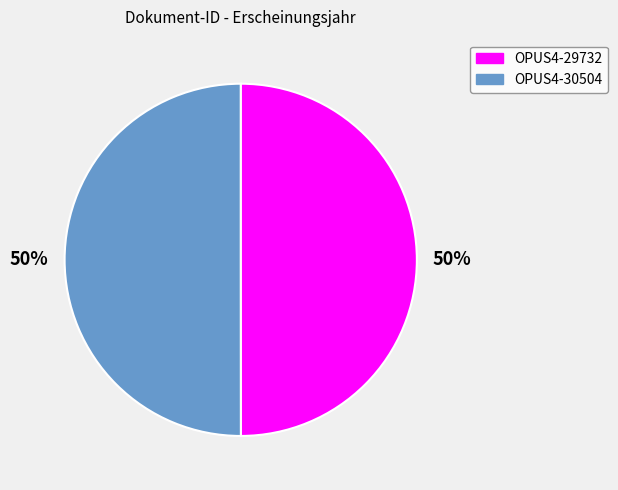

Do OPUS4-30504 and OPUS4-29732 together represent more than half of the pie?

Yes